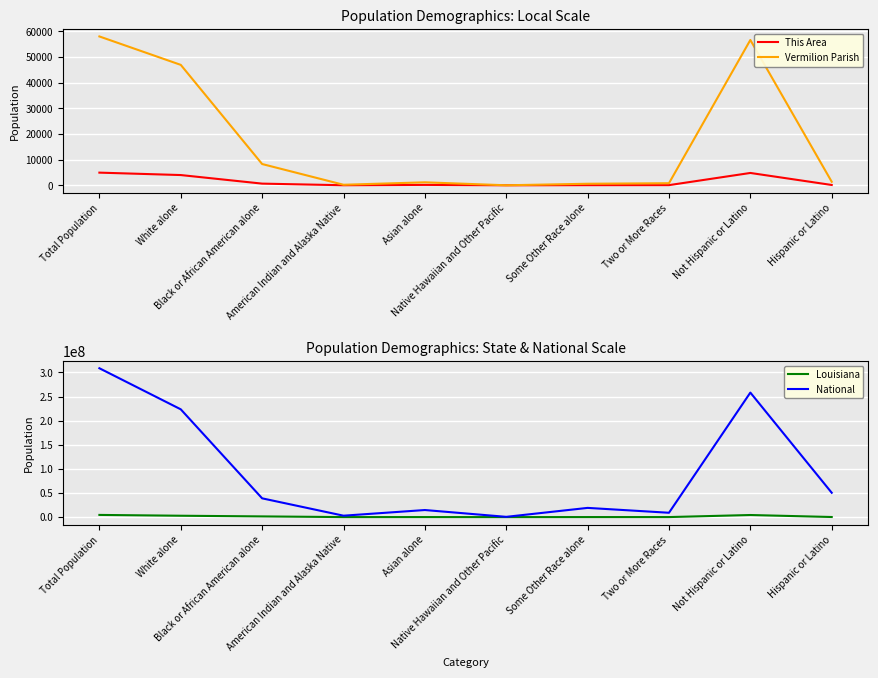

What is the total value across all series at Two or More Races?

9082834